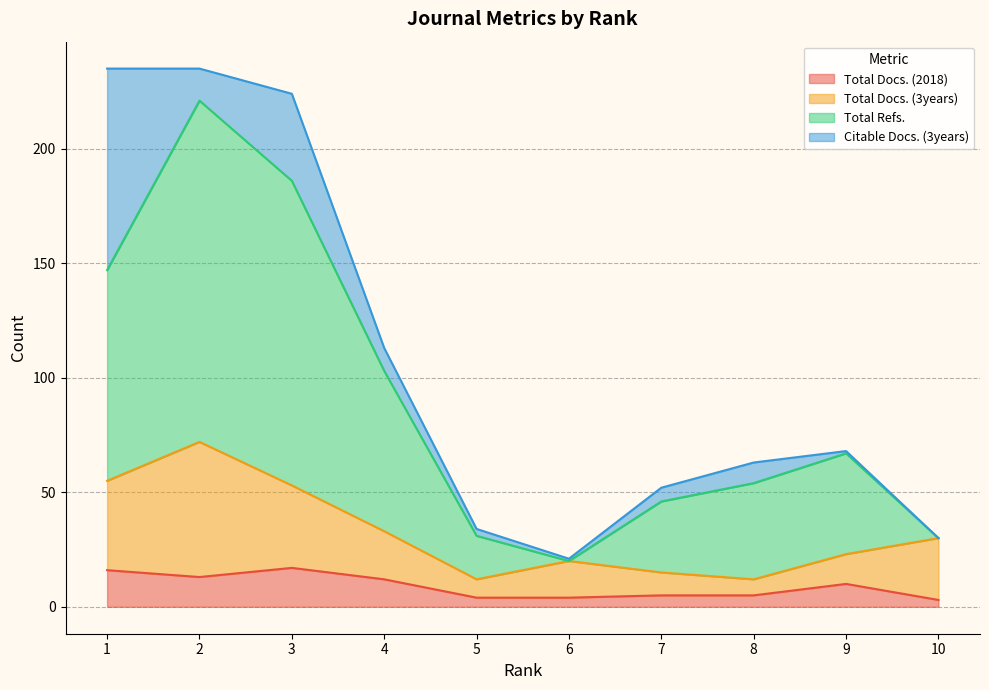

How many interior local valleys does the Total Docs. (3years) series have?

2